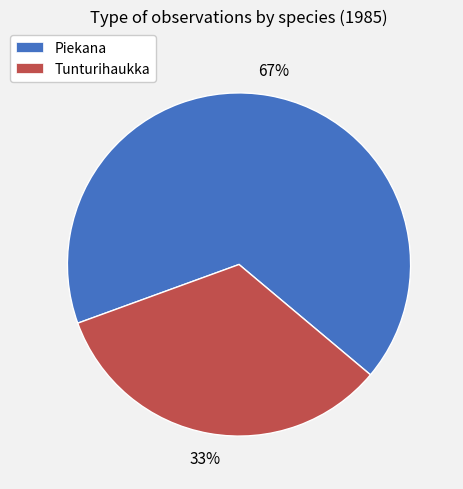

To the nearest percent, what percentage of the pie is Tunturihaukka?

33%